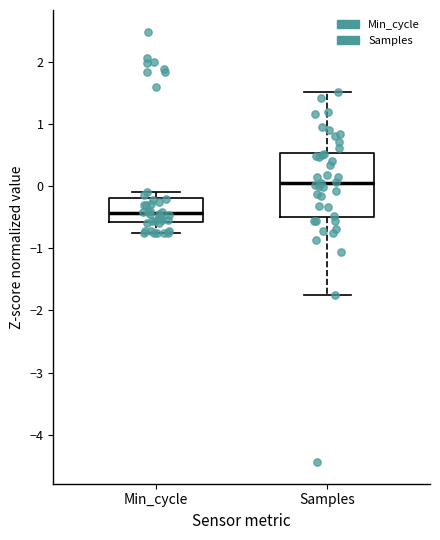

Which box has the lowest median line?

Min_cycle